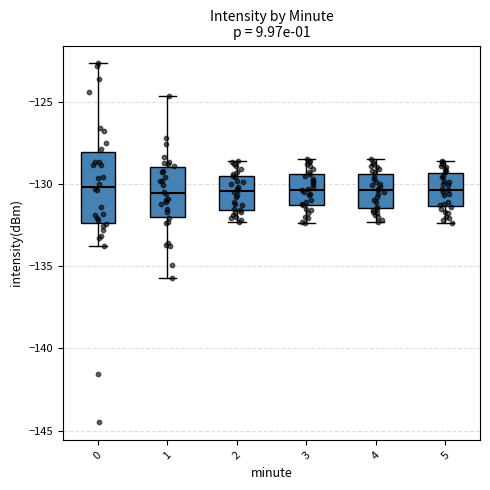

Which box is the tallest, from its lower edge to its upper edge?

0